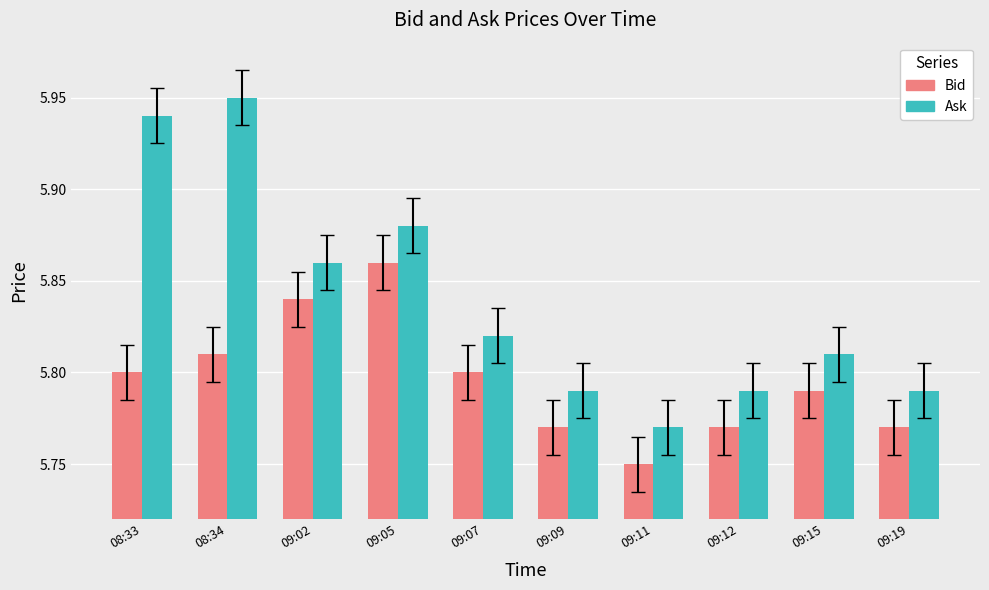

What is the label of the 4th bar from the left?

09:05